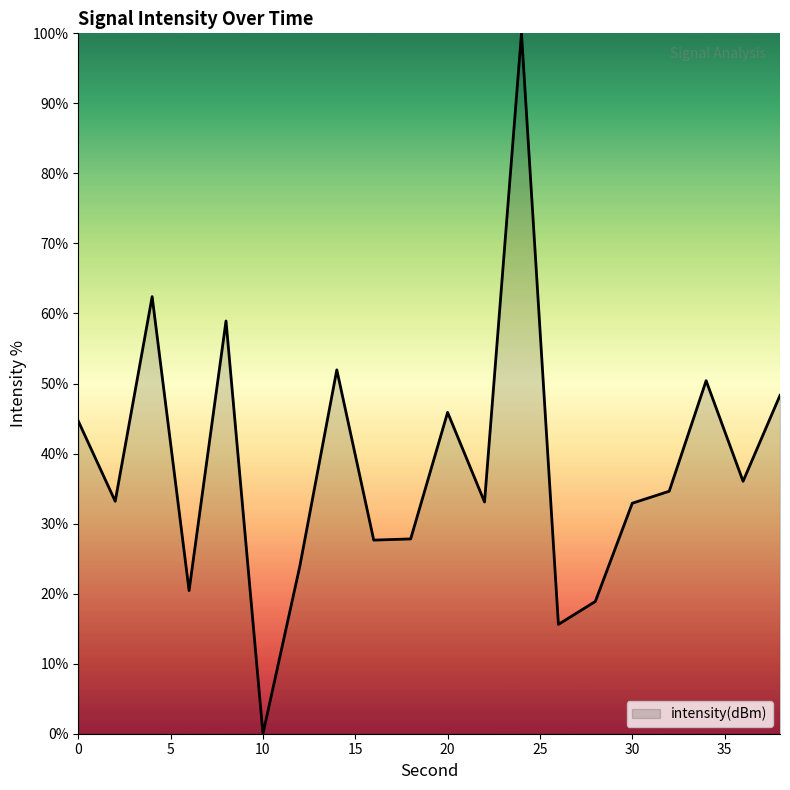

What is the maximum value shown in the chart?

100.0